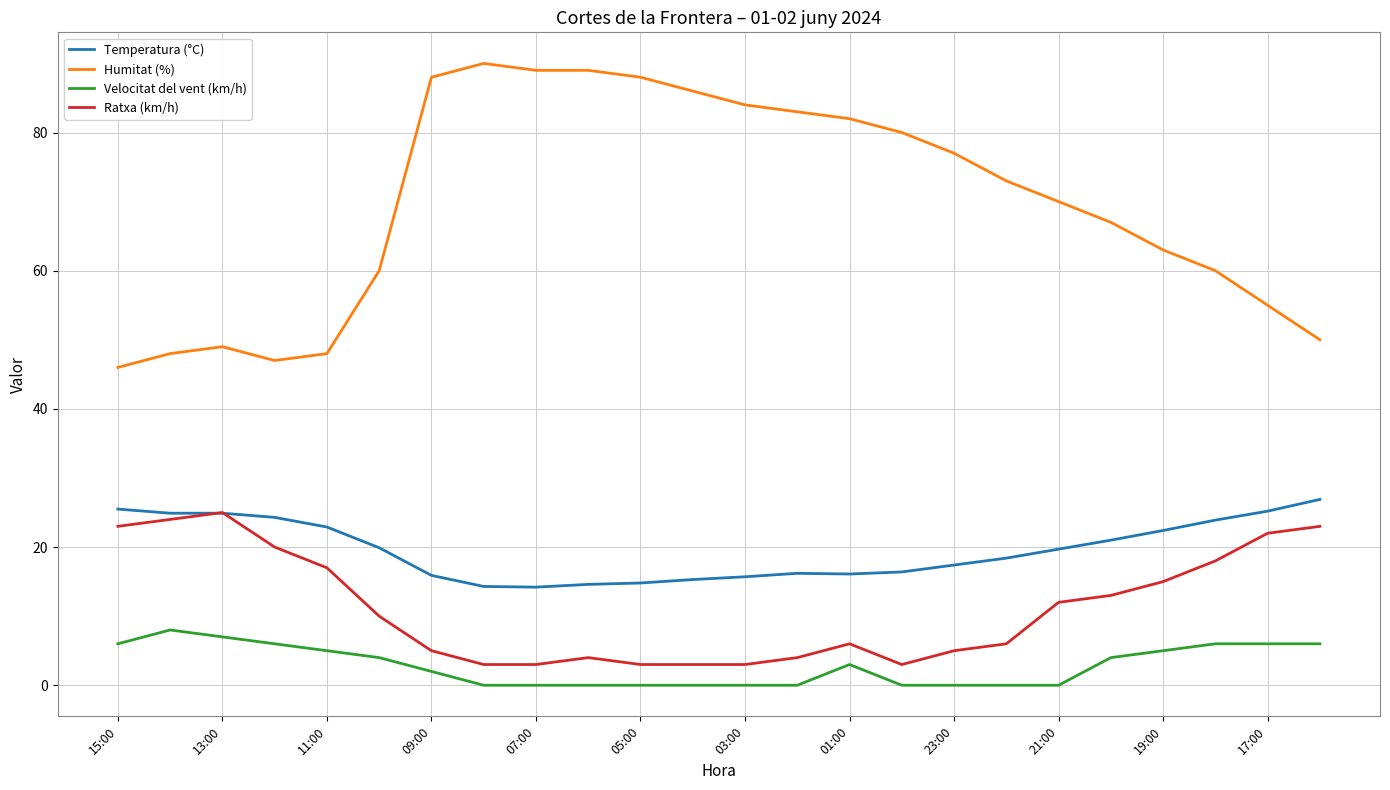

Which series has the widest spread of values?

Humitat (%)